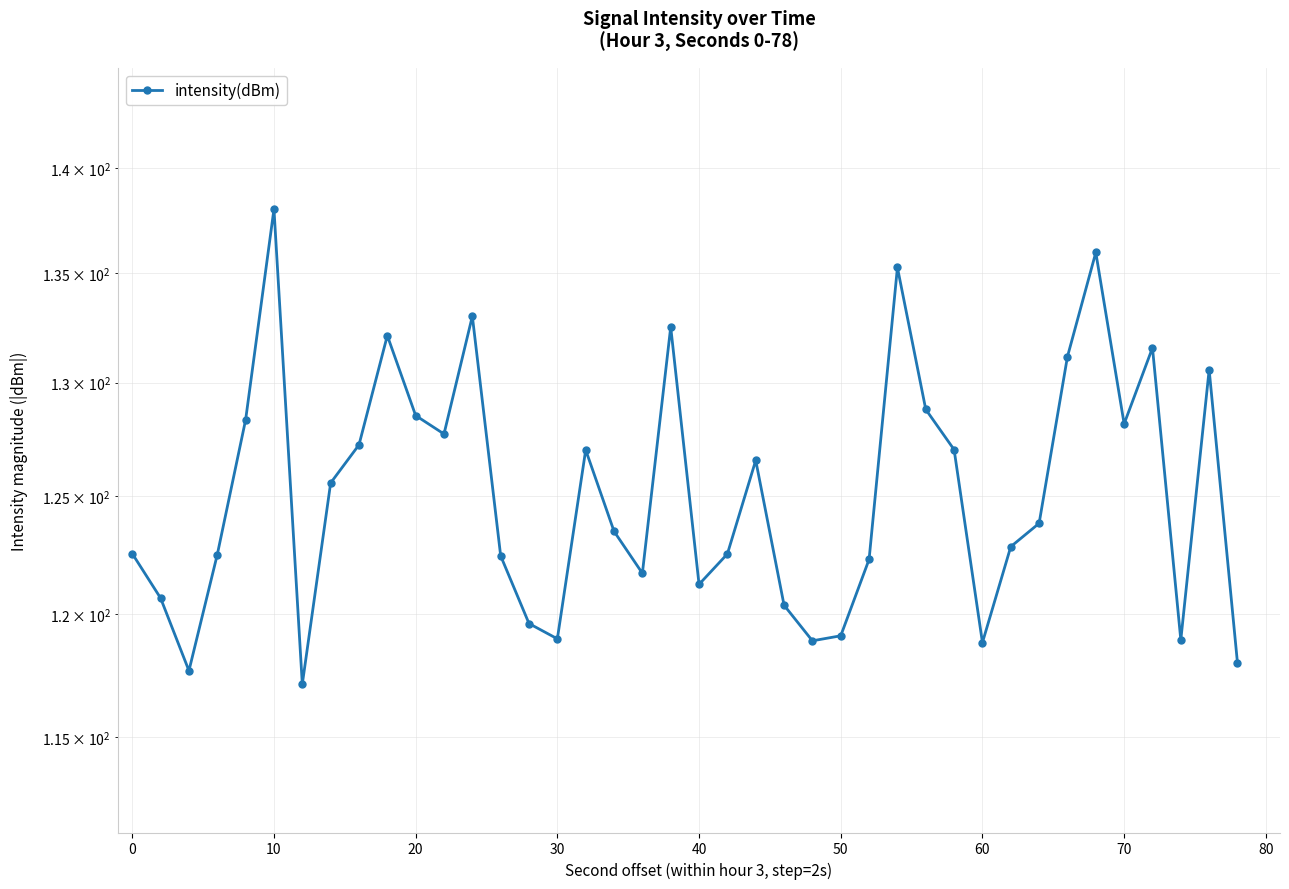

How many data points are above 123?

21